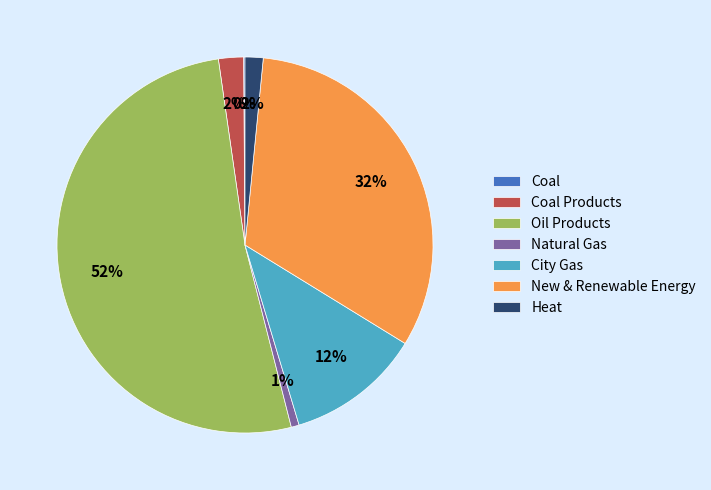

Which has a higher value, New & Renewable Energy or Natural Gas?

New & Renewable Energy